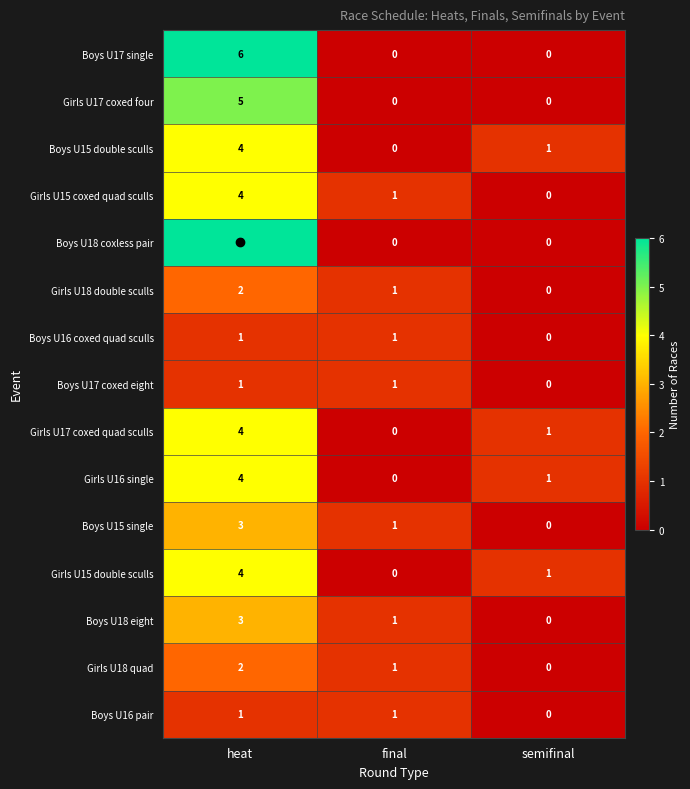

What is the difference between the maximum and minimum values in the Girls U15 coxed quad sculls series?

4